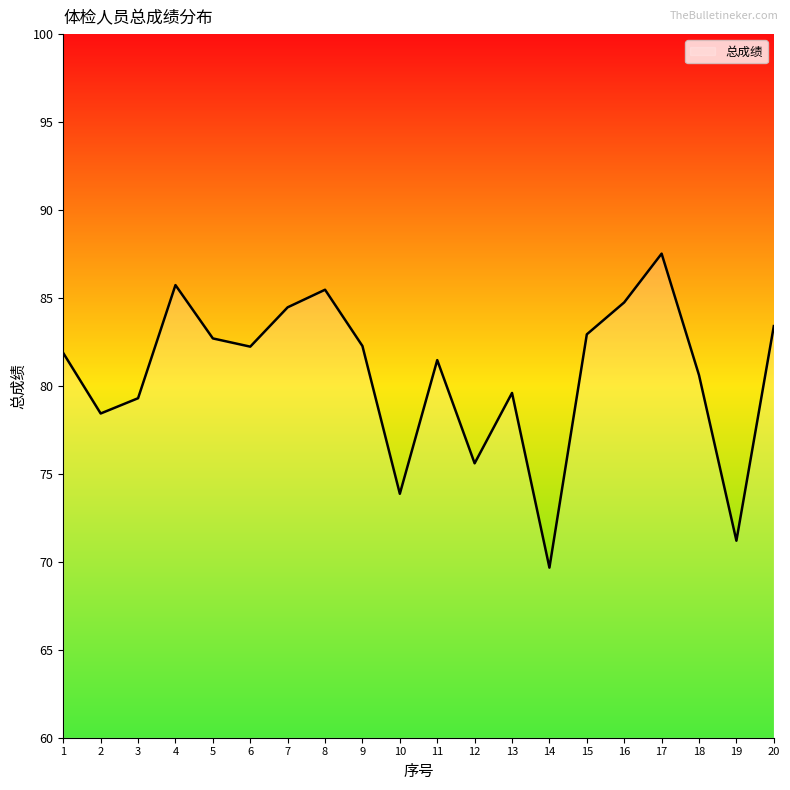

What is the sum of all values?

1613.1